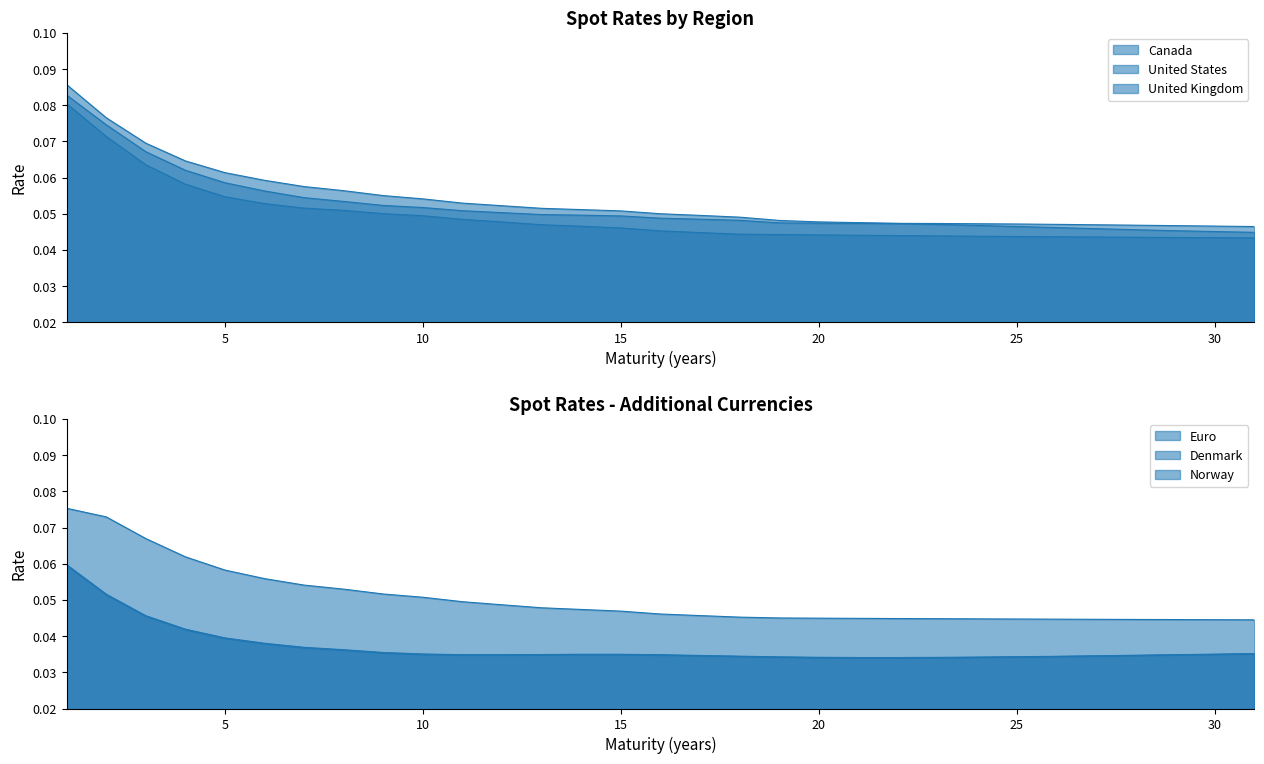

What are all the series names shown in the legend?

Canada, Euro, Denmark, United States, Norway, United Kingdom